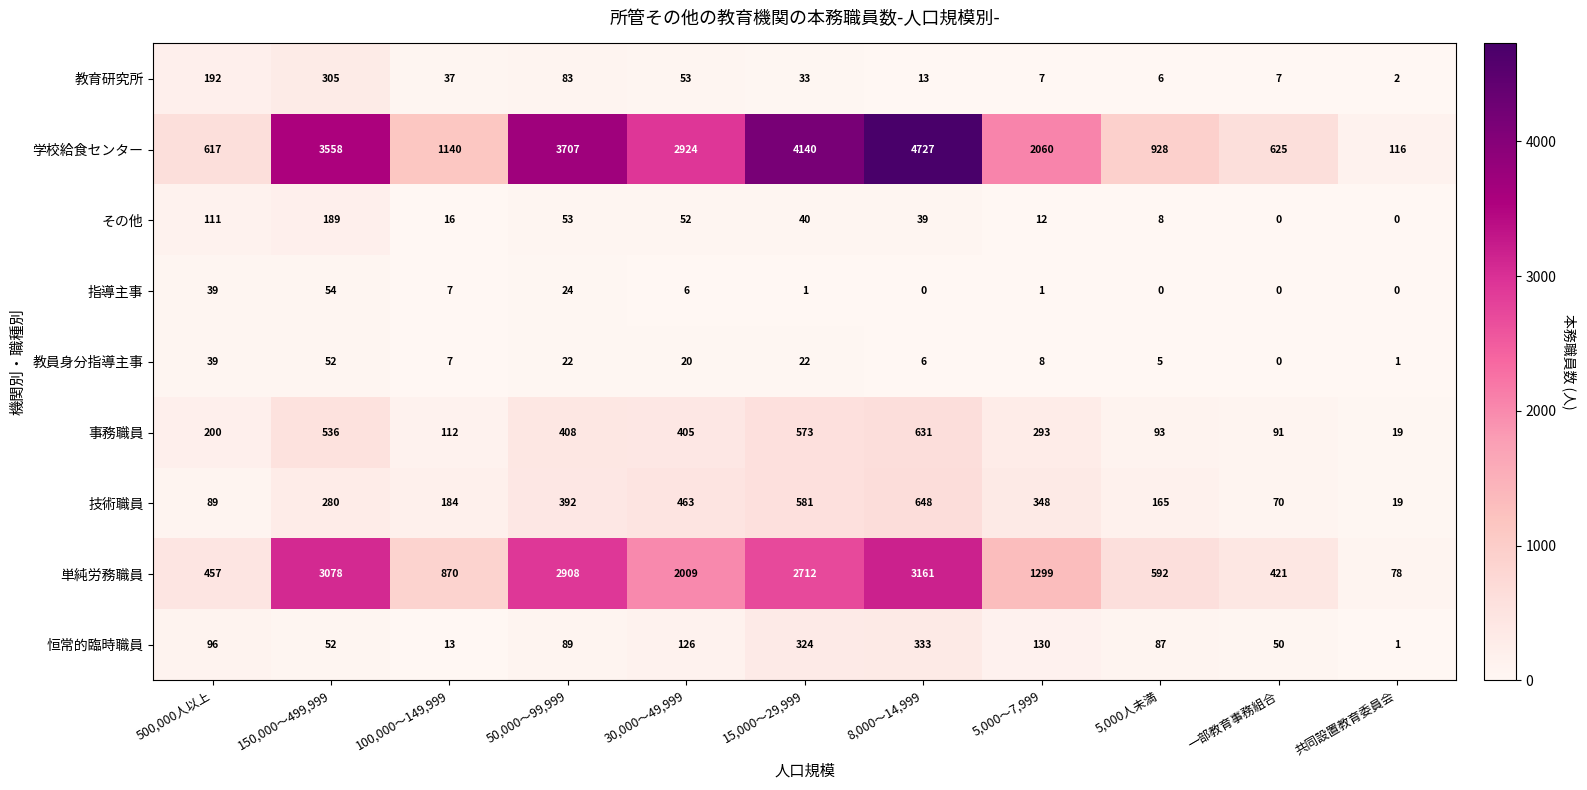

How many values in the その他 series are below 39?

5